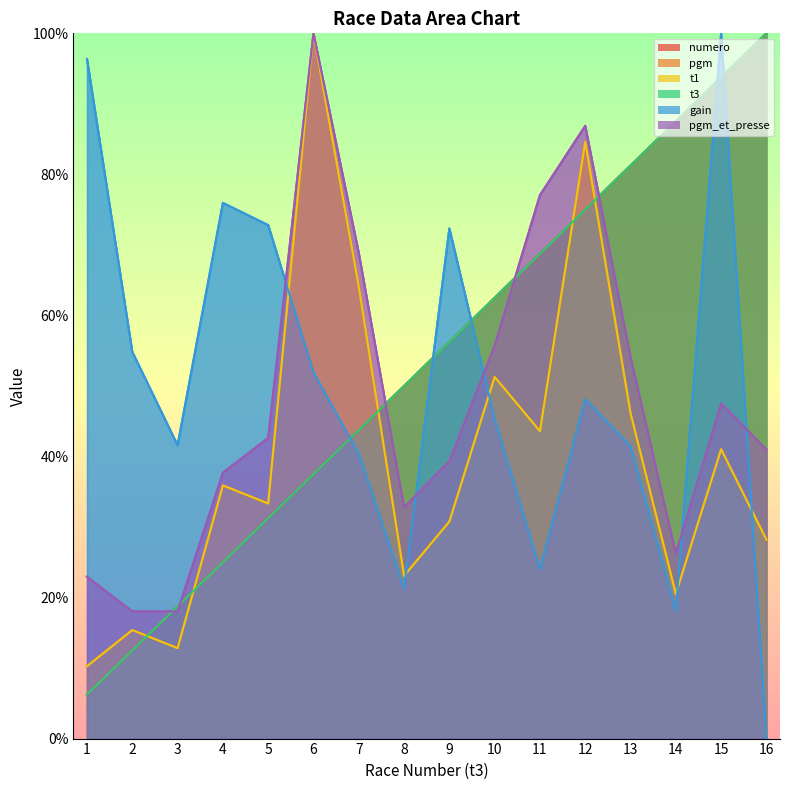

Is it true that t1 equals 32.7 at 10?

False